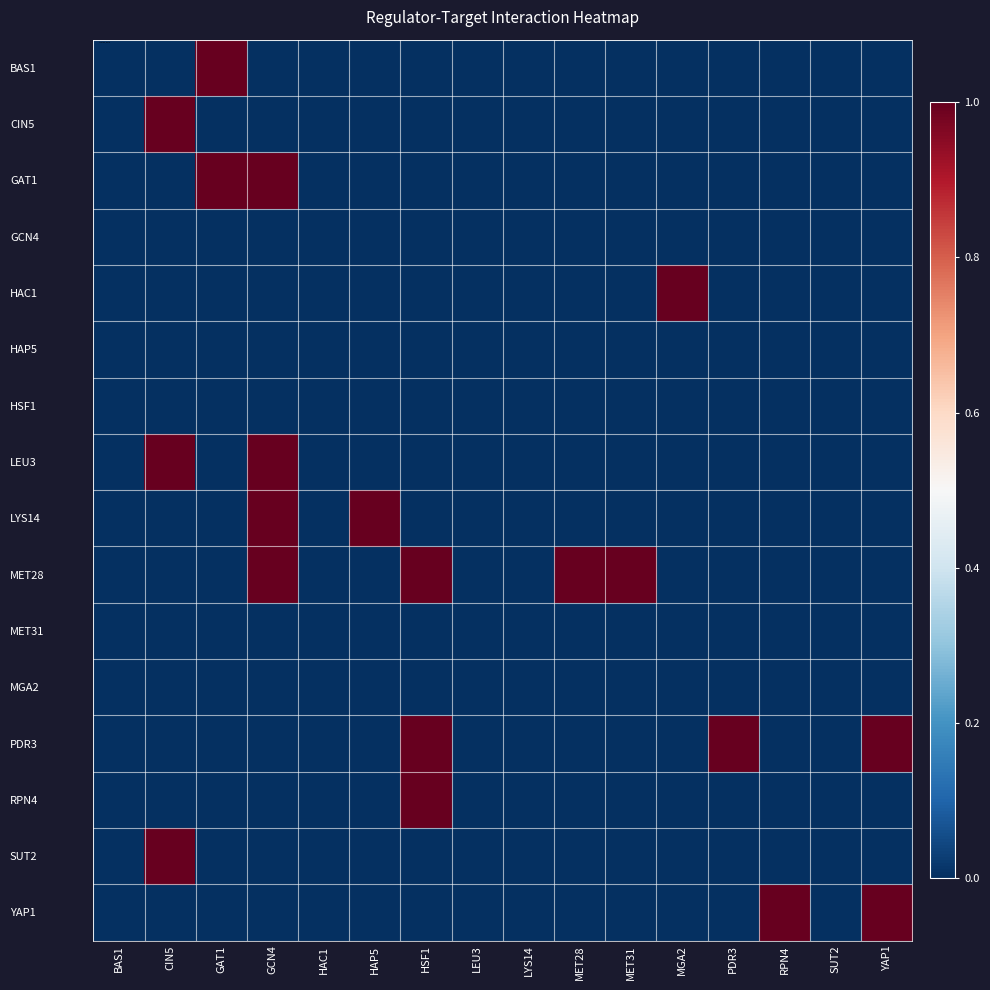

Between GCN4 and SUT2, which series saw the biggest shift?

GAT1